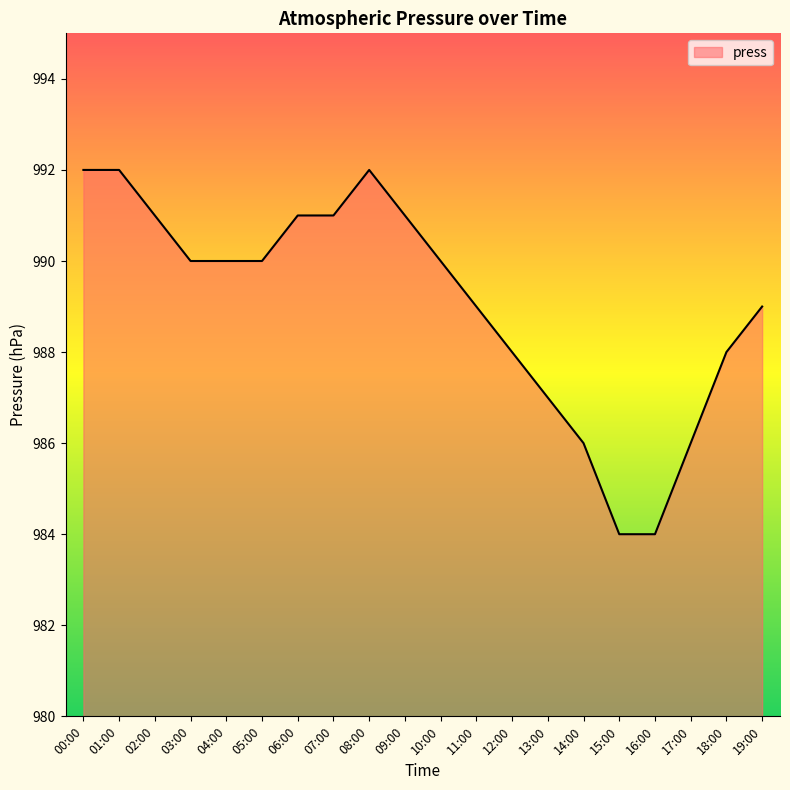

Approximately how many times larger is the value at 04:00 compared to 03:00?

1.0